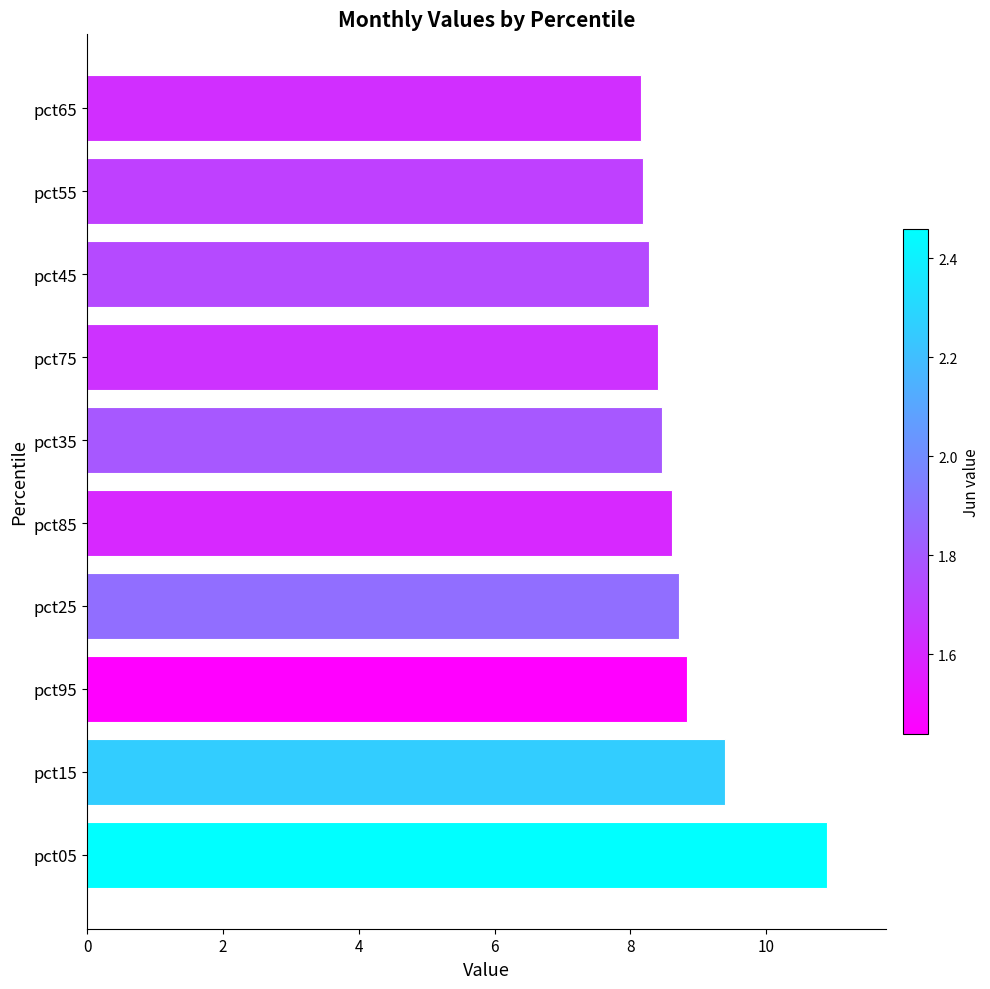

Reading bottom to top, list all the values displayed in this chart.

pct05=10.9	pct15=9.4	pct95=8.8	pct25=8.7	pct85=8.6	pct35=8.5	pct75=8.4	pct45=8.3	pct55=8.2	pct65=8.2